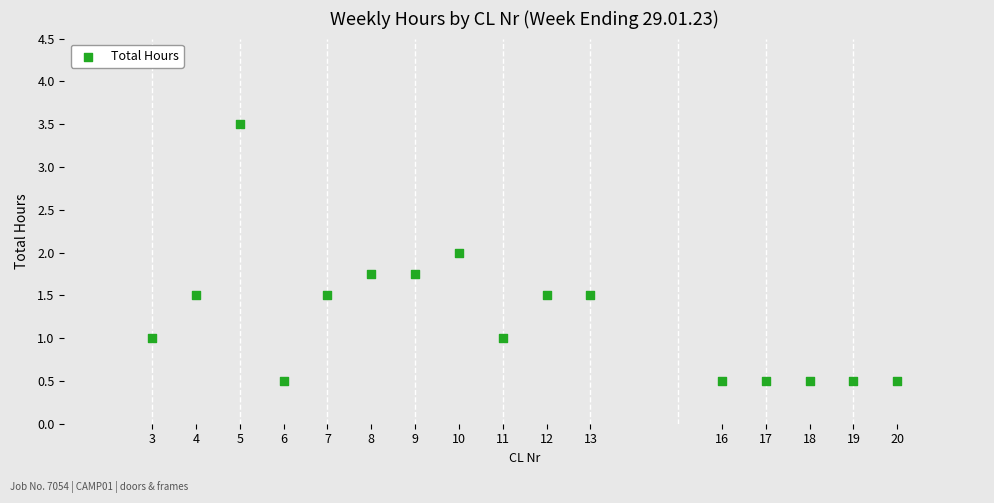

What is the range of Y values (max minus min)?

3.0